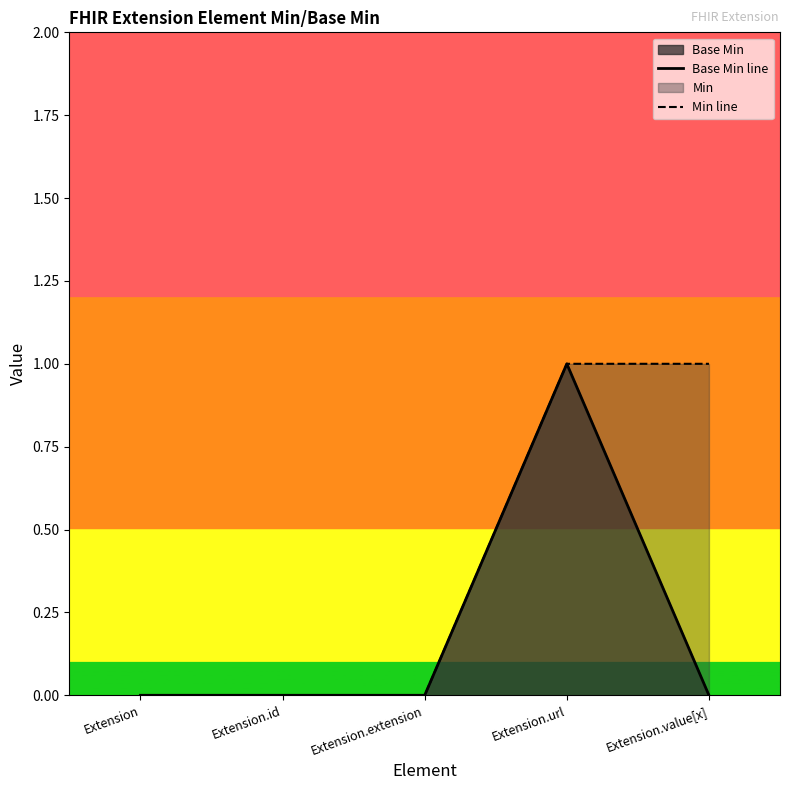

Reading right to left, extract all data points from this chart.

Base Min line: Extension.value[x]=0	Extension.url=1	Extension.extension=0	Extension.id=0	Extension=0
Min line: Extension.value[x]=1	Extension.url=1	Extension.extension=0	Extension.id=0	Extension=0